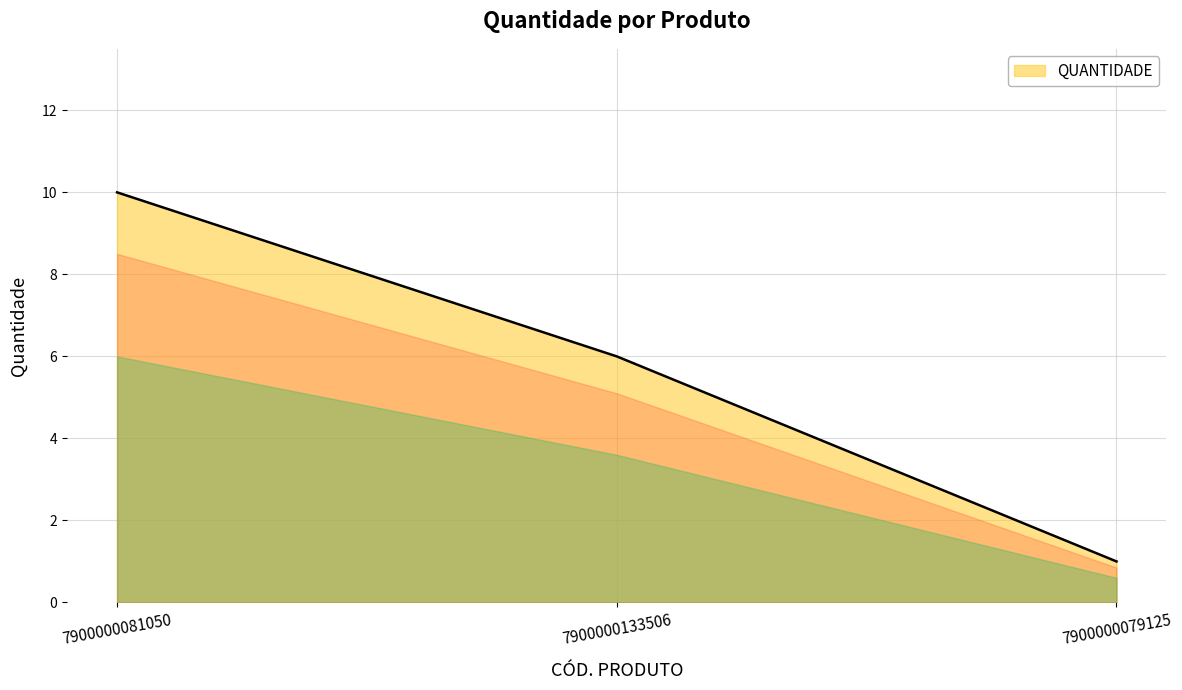

What is the sum of the values at 7900000079125 and 7900000081050?

11